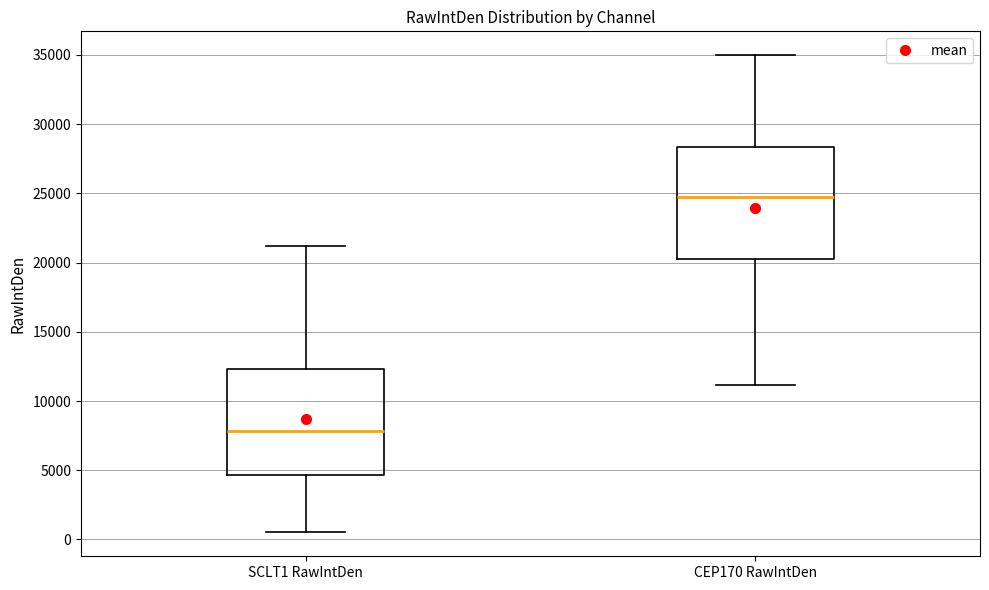

Where does the upper whisker of the box for SCLT1 RawIntDen end on the y-axis? The values are not printed on the chart, so give them approximately, as read against the axis.

21000